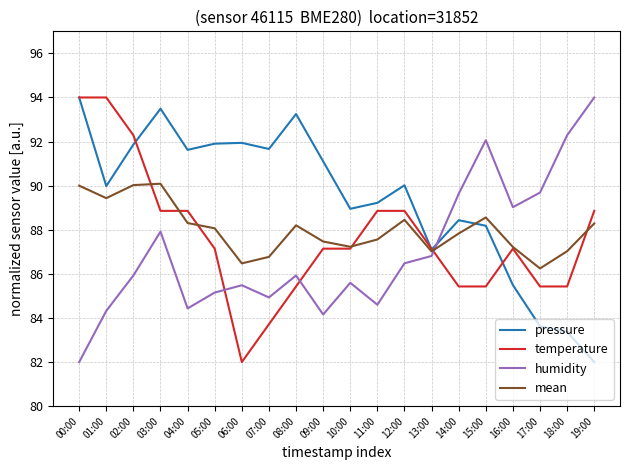

Which series changed the most between 02:00 and 03:00?

temperature